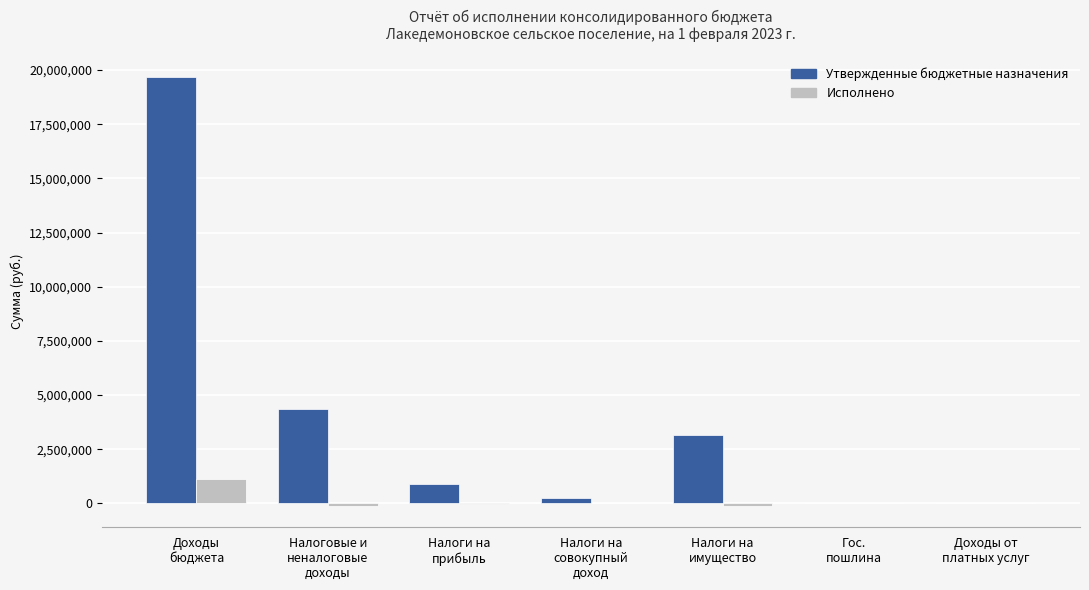

At which label is Исполнено closest to 511234?

Доходы от
платных услуг